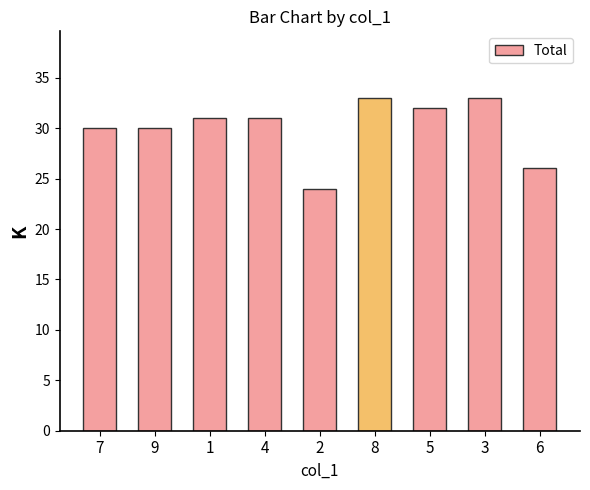

Reading left to right, transcribe all the data shown in this chart.

30	30	31	31	24	33	32	33	26